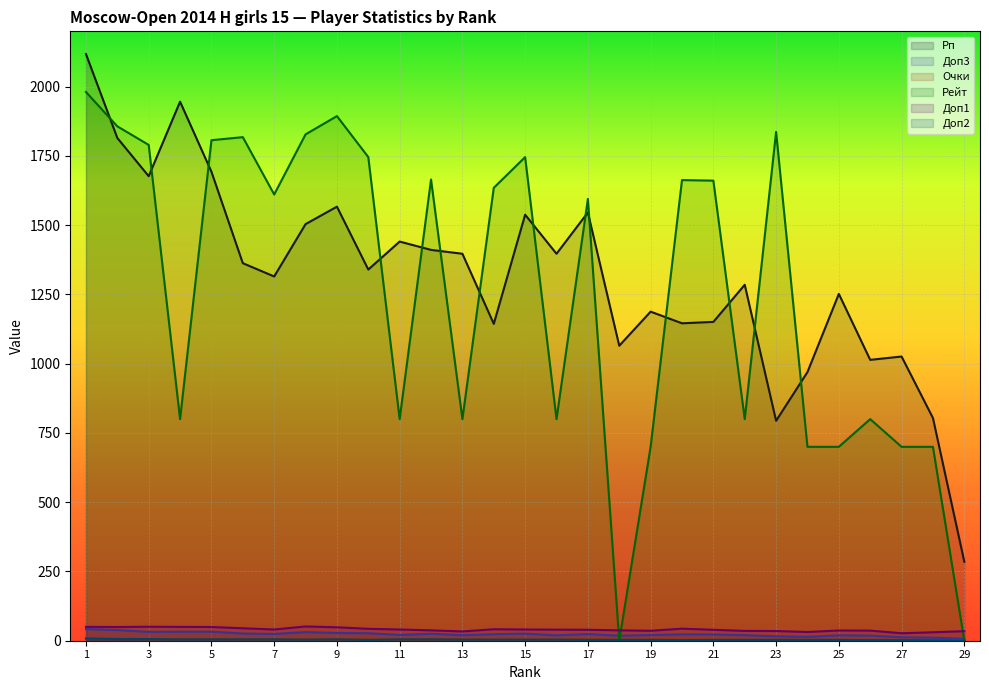

What value does the Доп1 series have at 23?

35.0